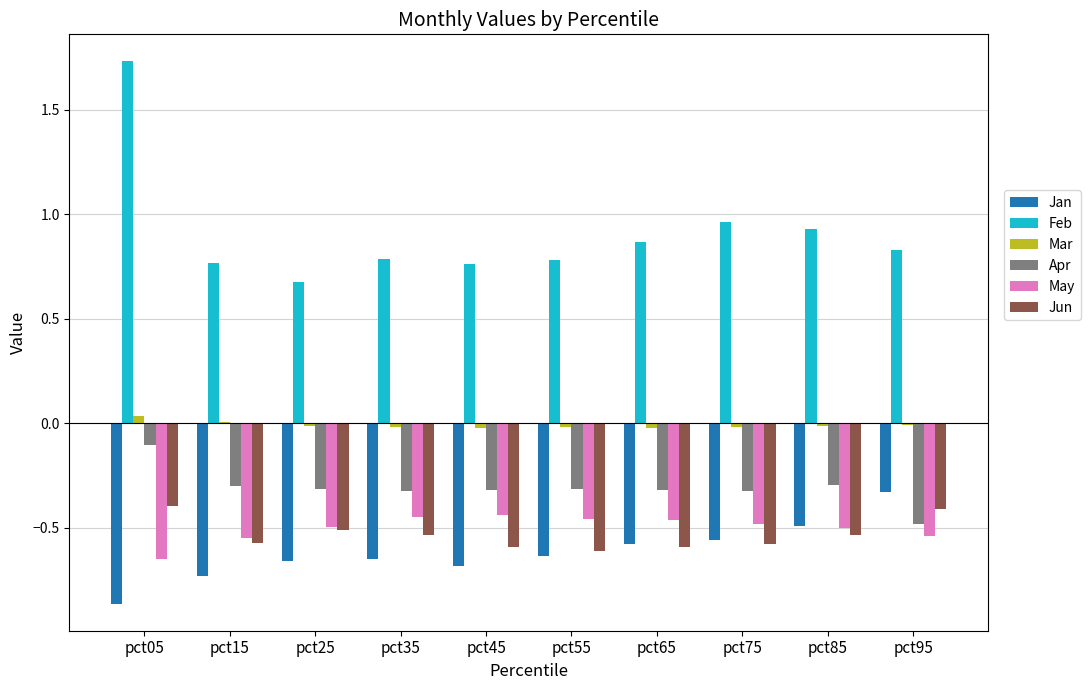

Is it true that Feb equals 0.4 at pct65?

False